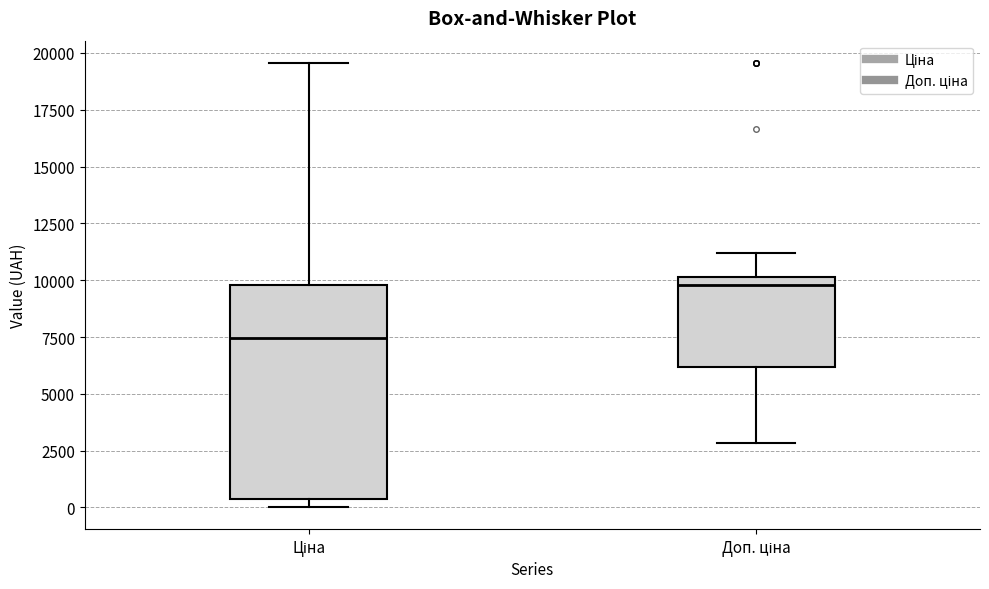

Which box's median line is the lowest?

Ціна